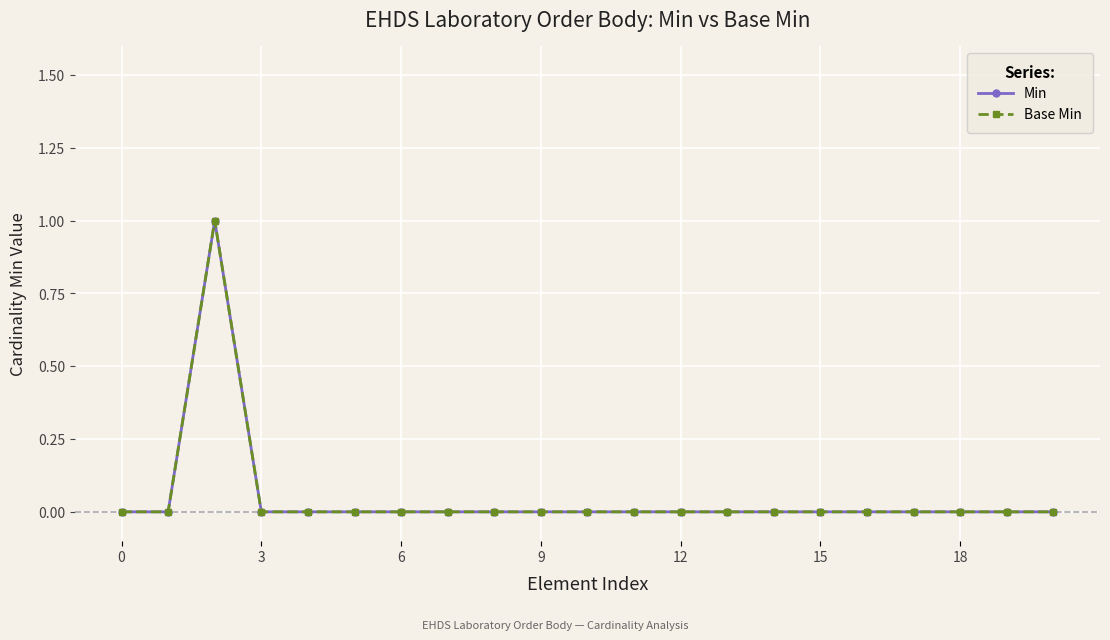

Is this an area chart (filled region under the line)?

No